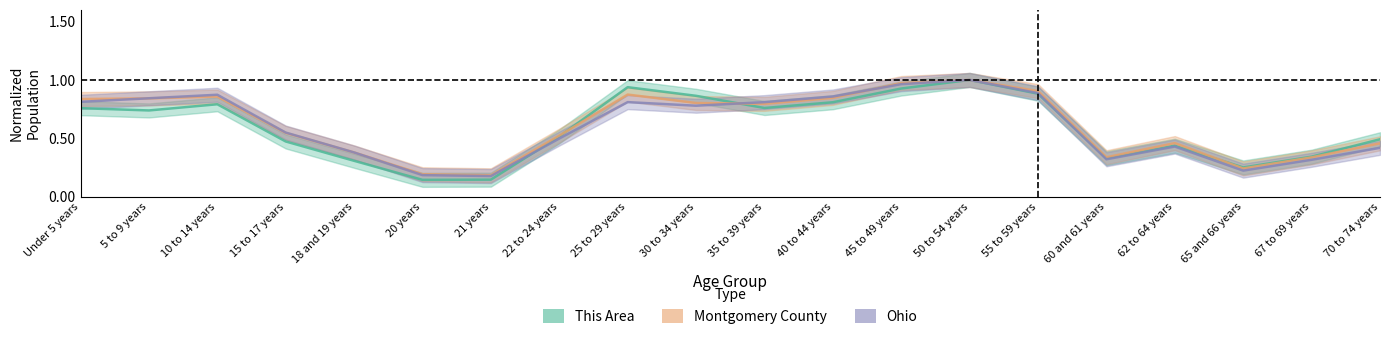

True or false: Montgomery County has a value of 0.2 at 67 to 69 years.

False